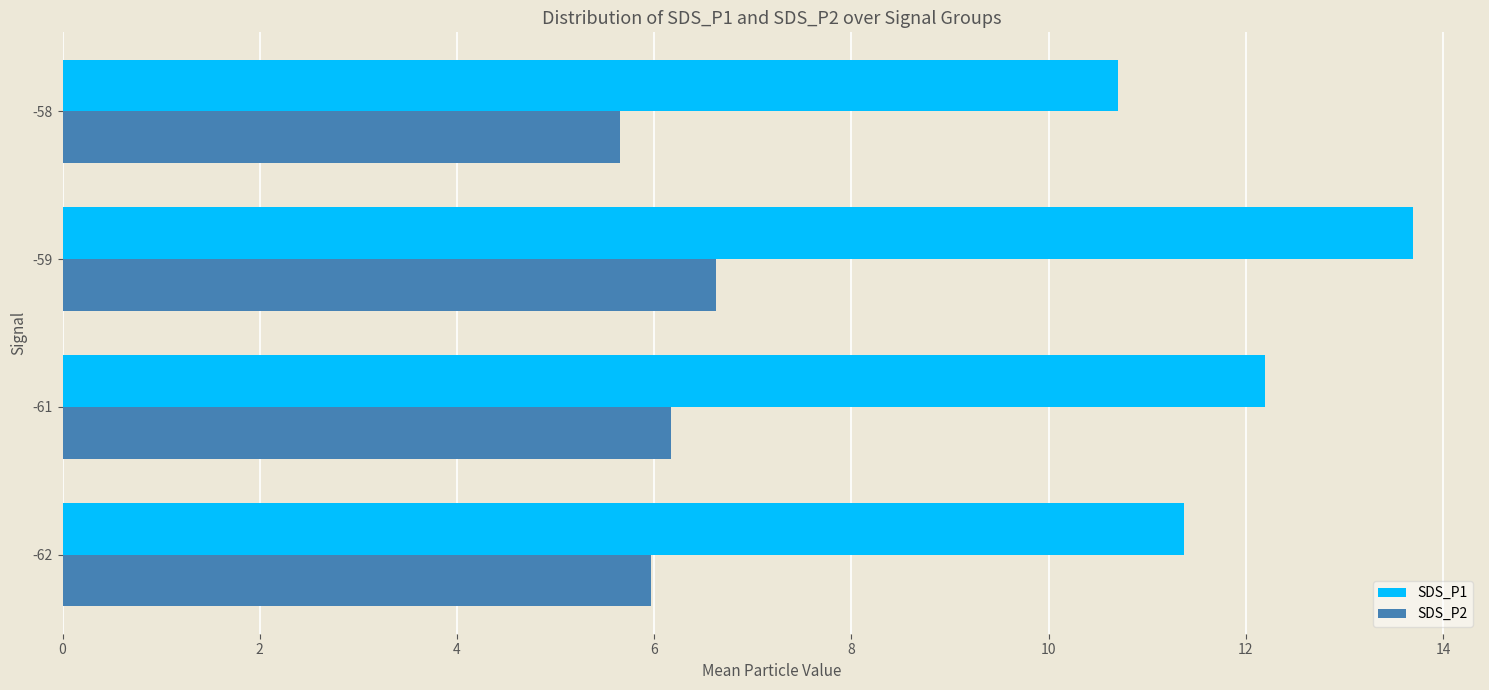

What is the difference between the maximum and minimum values in the SDS_P2 series?

1.0